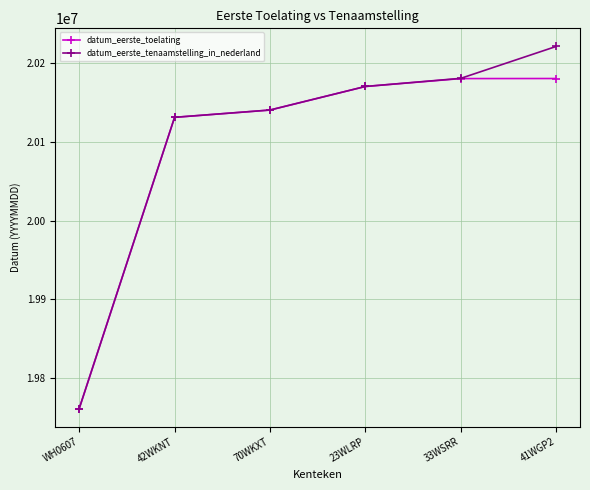

Between 70WKXT and 41WGP2, which series saw the biggest shift?

datum_eerste_tenaamstelling_in_nederland